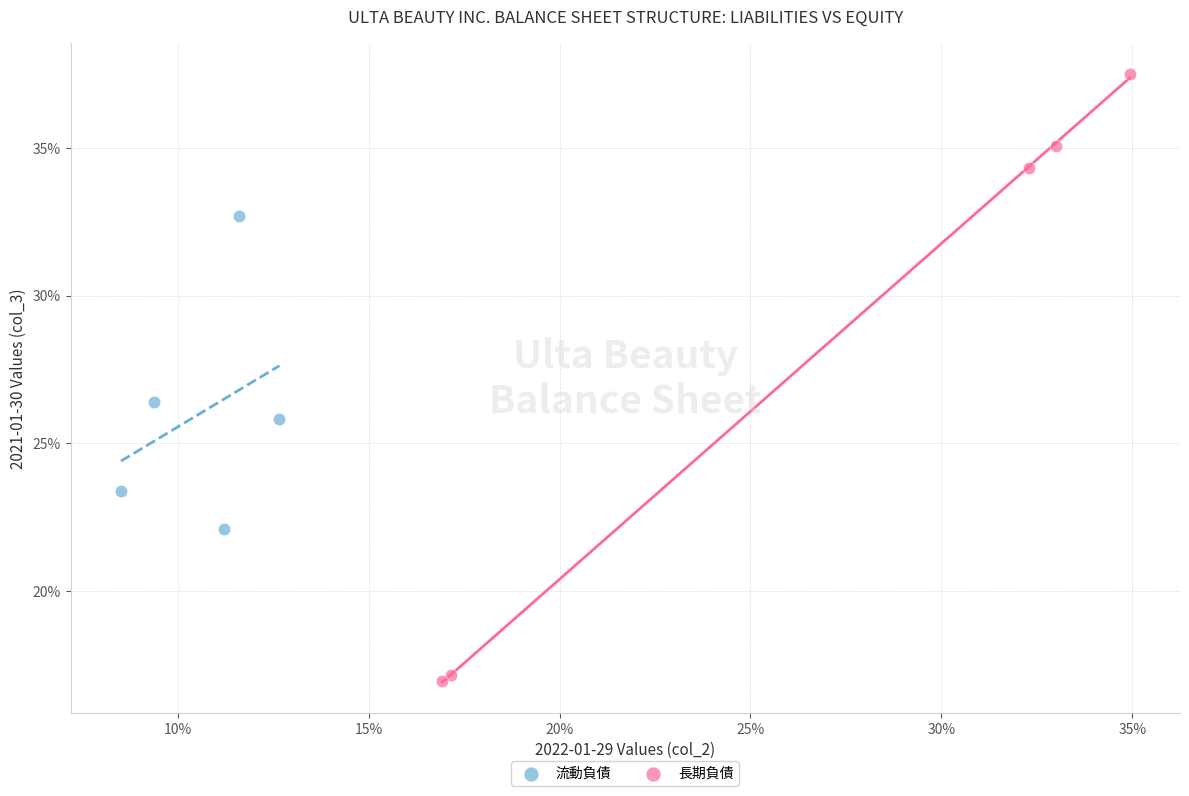

What are all the series names shown in the legend?

流動負債, 長期負債